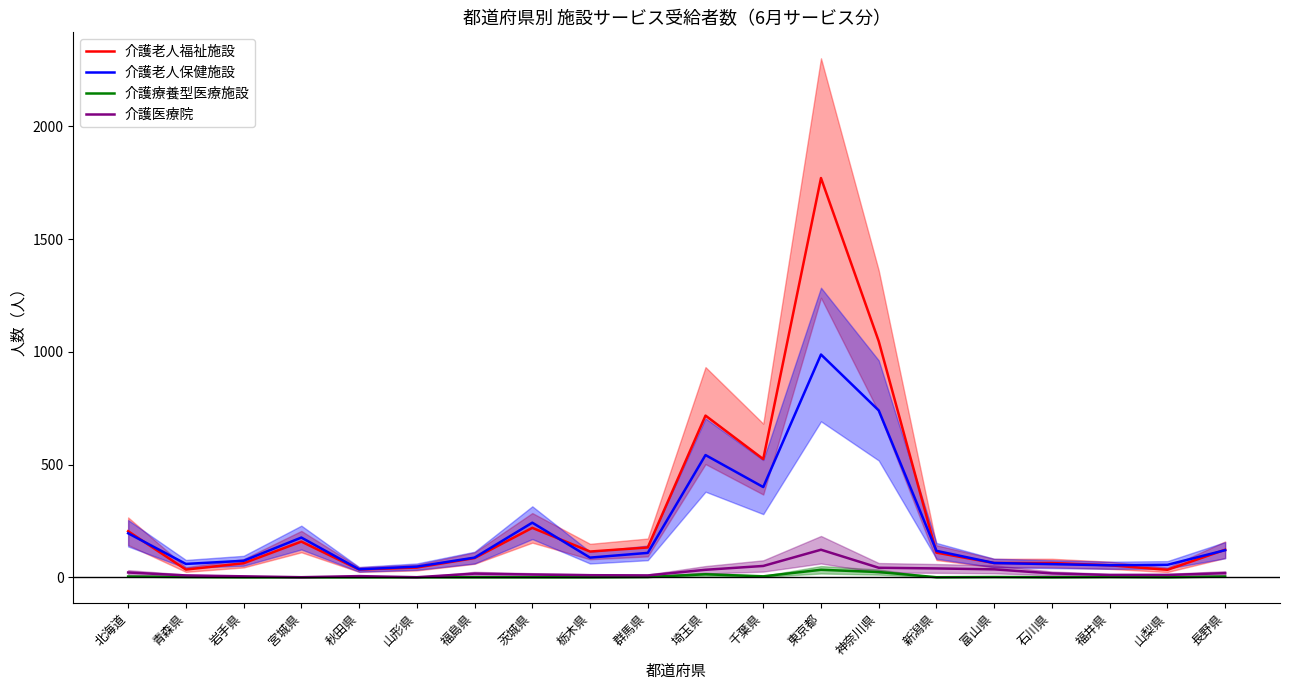

What is the maximum value shown in the chart?

1771